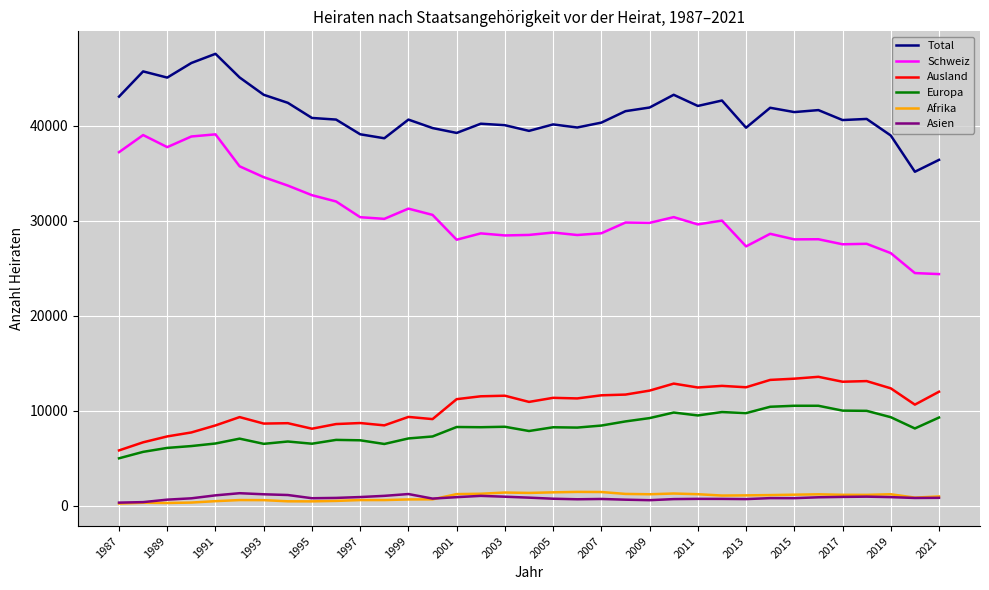

True or false: Ausland and Total intersect in this chart.

False